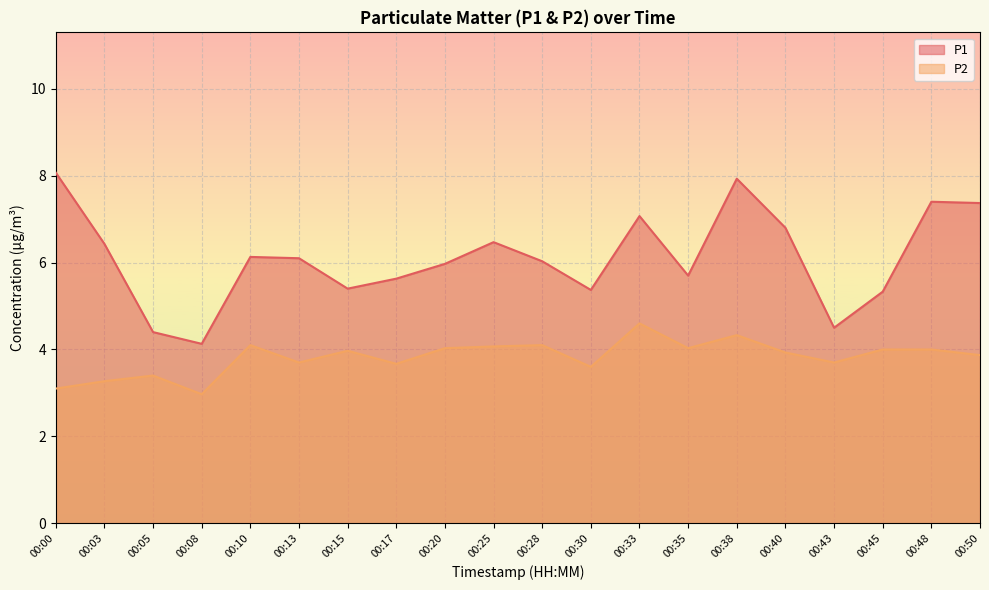

Is the value of P2 at 00:43 greater than the value of P1 at 00:40?

No